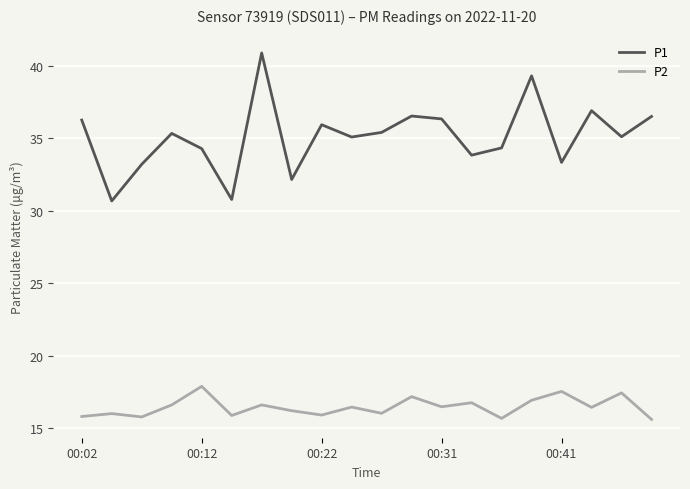

Which series has the largest total across all categories?

P1